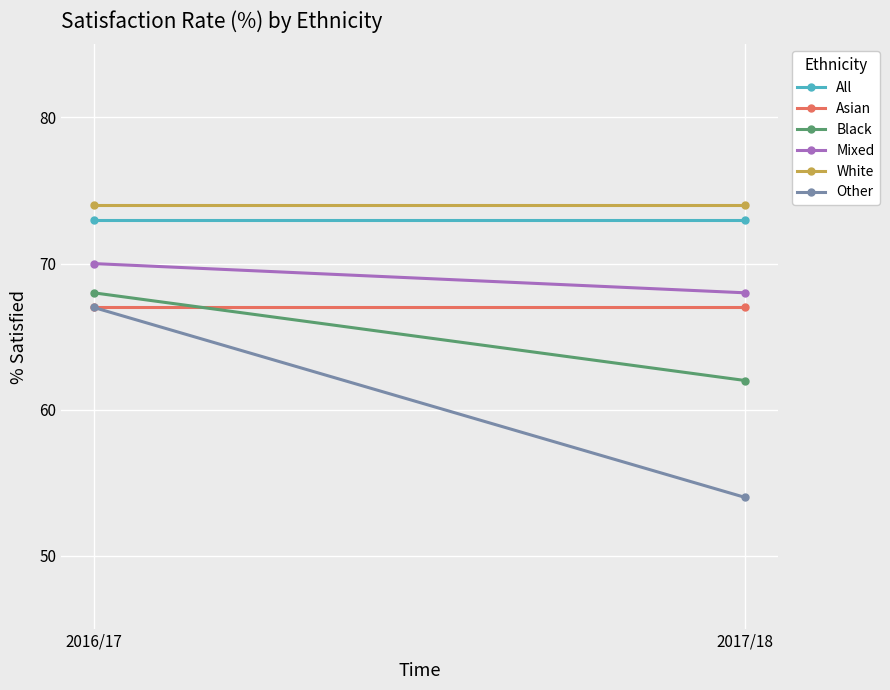

Is the value of Other at 2016/17 greater than the value of Black at 2016/17?

No